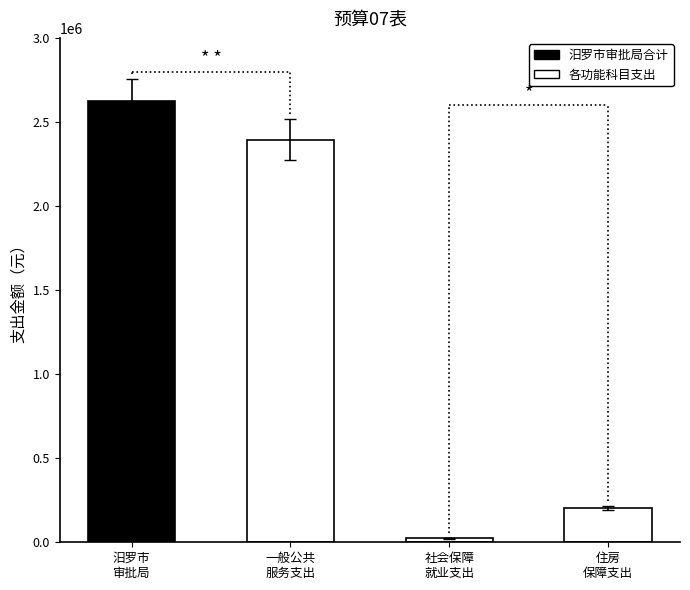

List the labels in order of value, largest first.

汨罗市行政审批服务局, 一般公共服务支出, 住房保障支出, 社会保障和就业支出